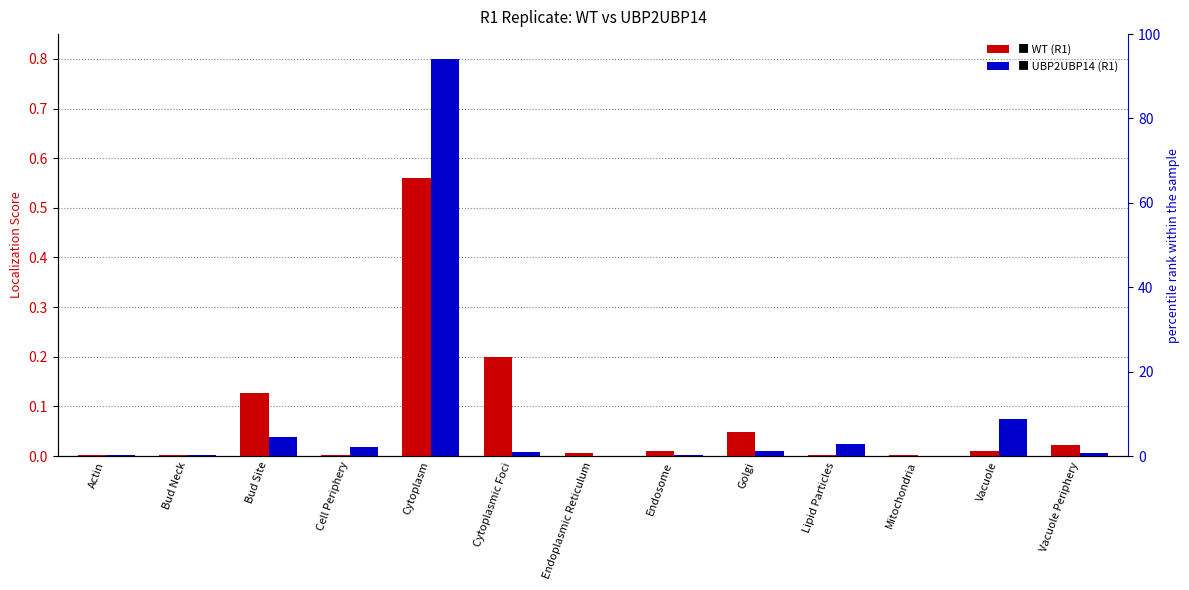

Is it true that UBP2UBP14 (R1) equals 0.0 at Actin?

False